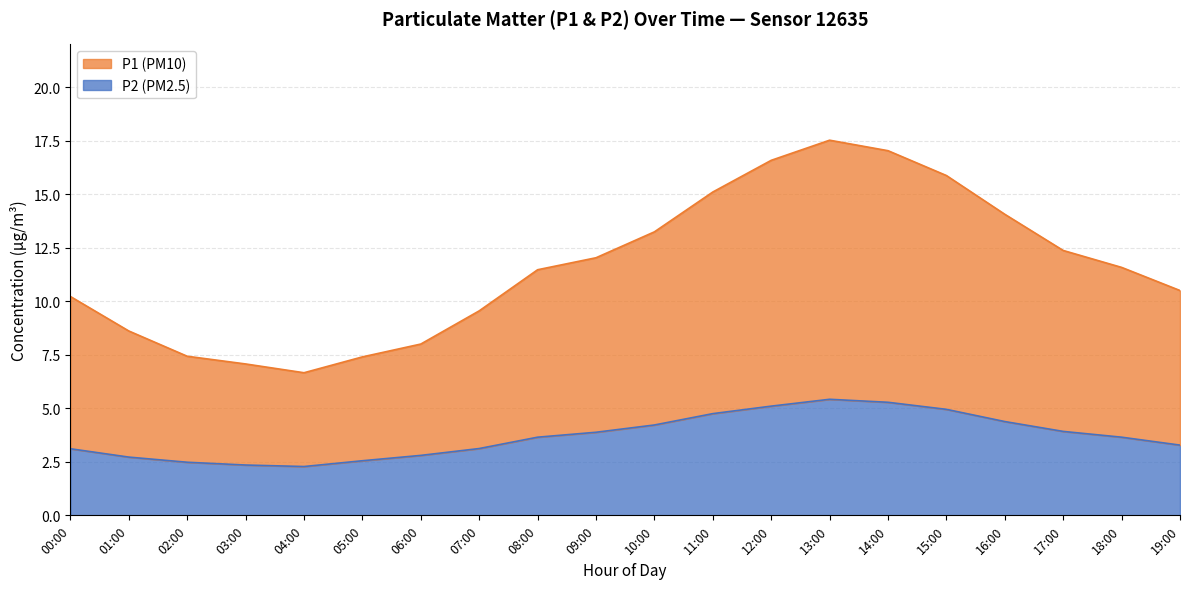

True or false: P2 and P1 intersect in this chart.

False